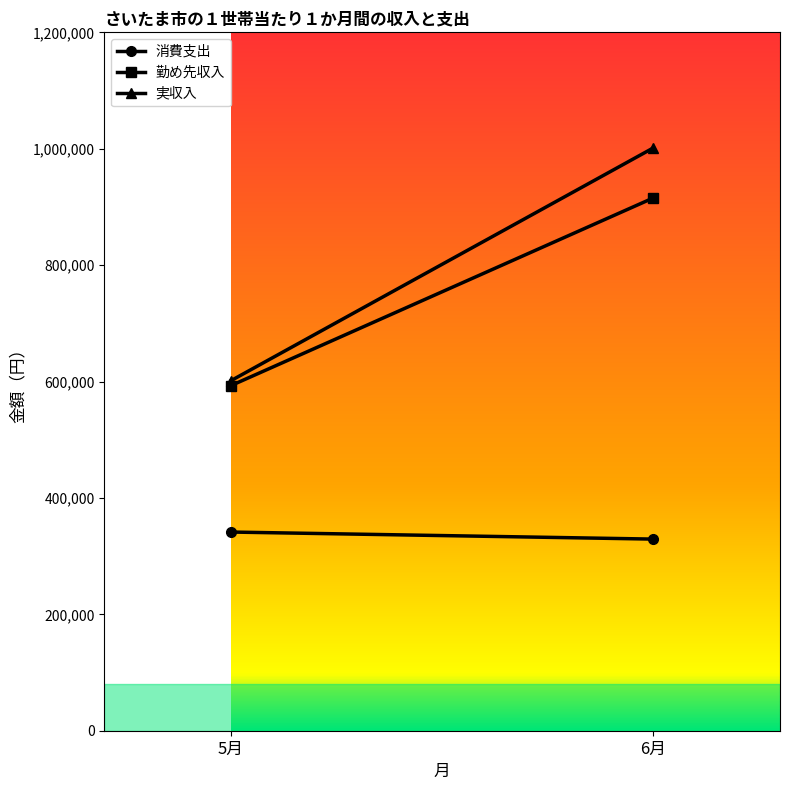

Reading left to right, what are all the values shown in this chart?

消費支出: 5月=341381	6月=329259
勤め先収入: 5月=593006	6月=915424
実収入: 5月=601497	6月=1001395